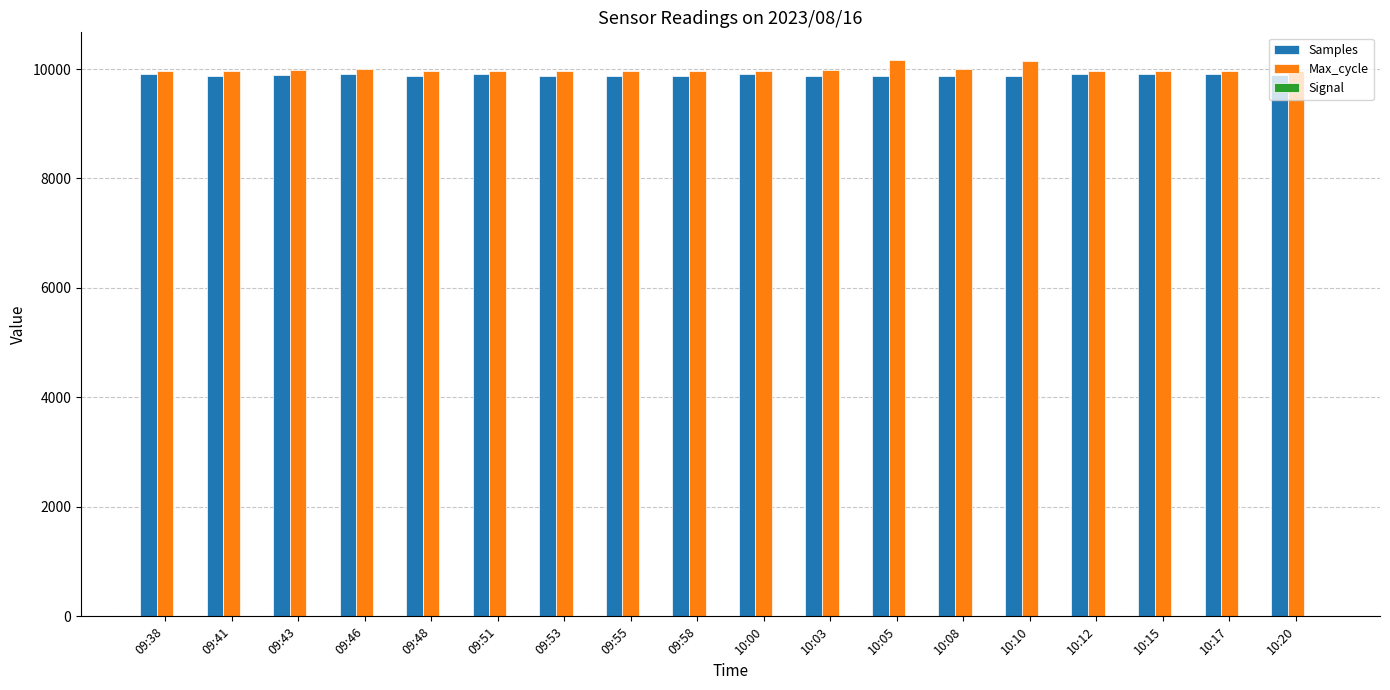

The value of Max_cycle at 09:43 is 4352.3. True or false?

False